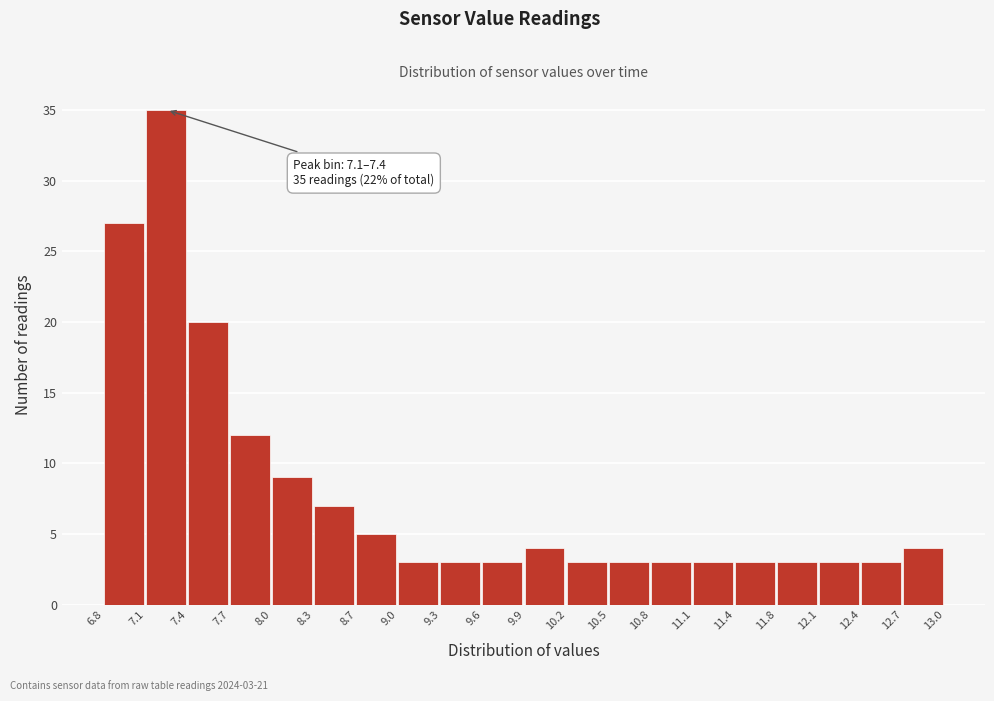

Which range on the x-axis has the tallest bar?

7.1 to 7.4